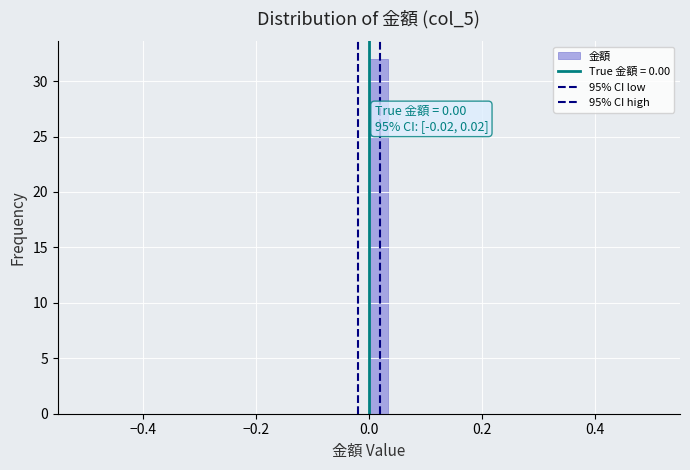

Read against the x-axis, roughly where is the centre of the tallest bar?

0.02